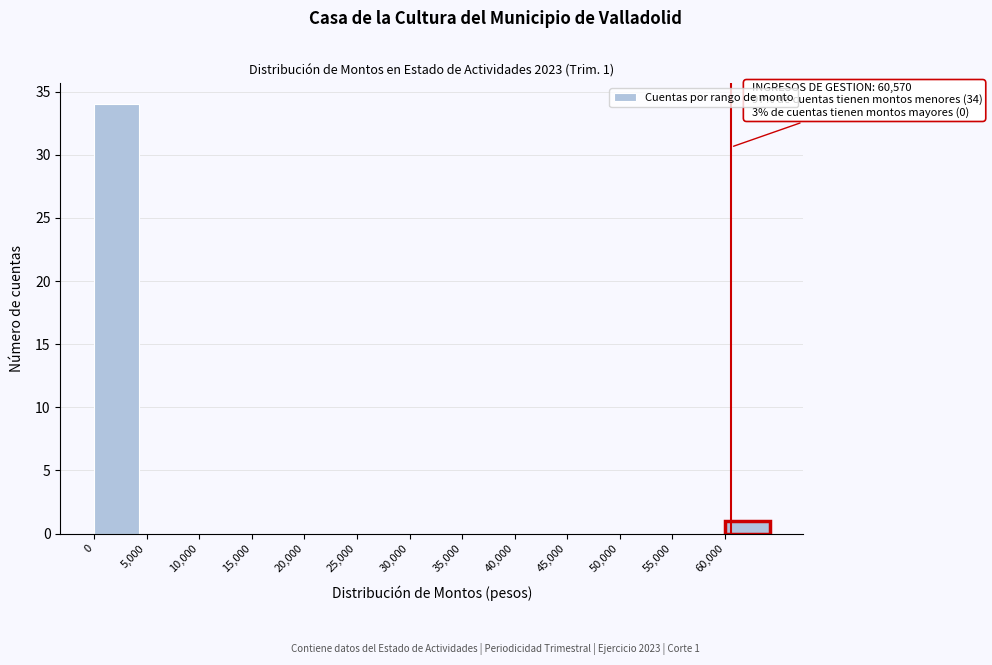

Over which range of the x-axis is the bar tallest?

0 to 5000